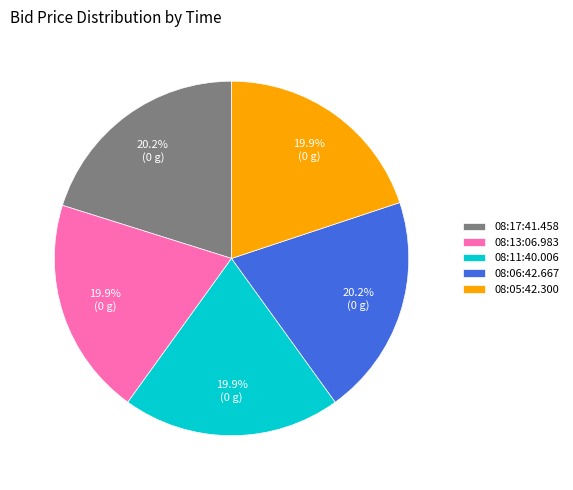

Does any single category account for the majority?

No